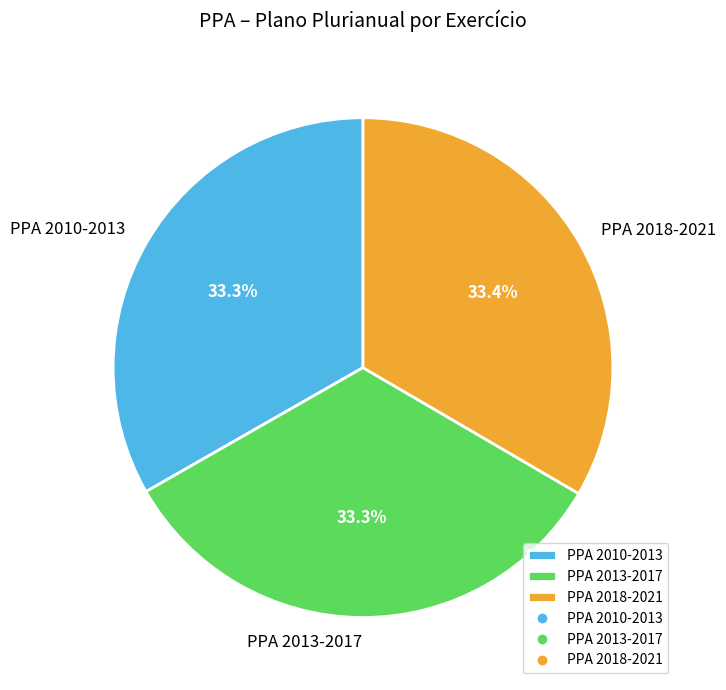

To the nearest percent, what percentage of the pie is PPA 2010-2013?

33%